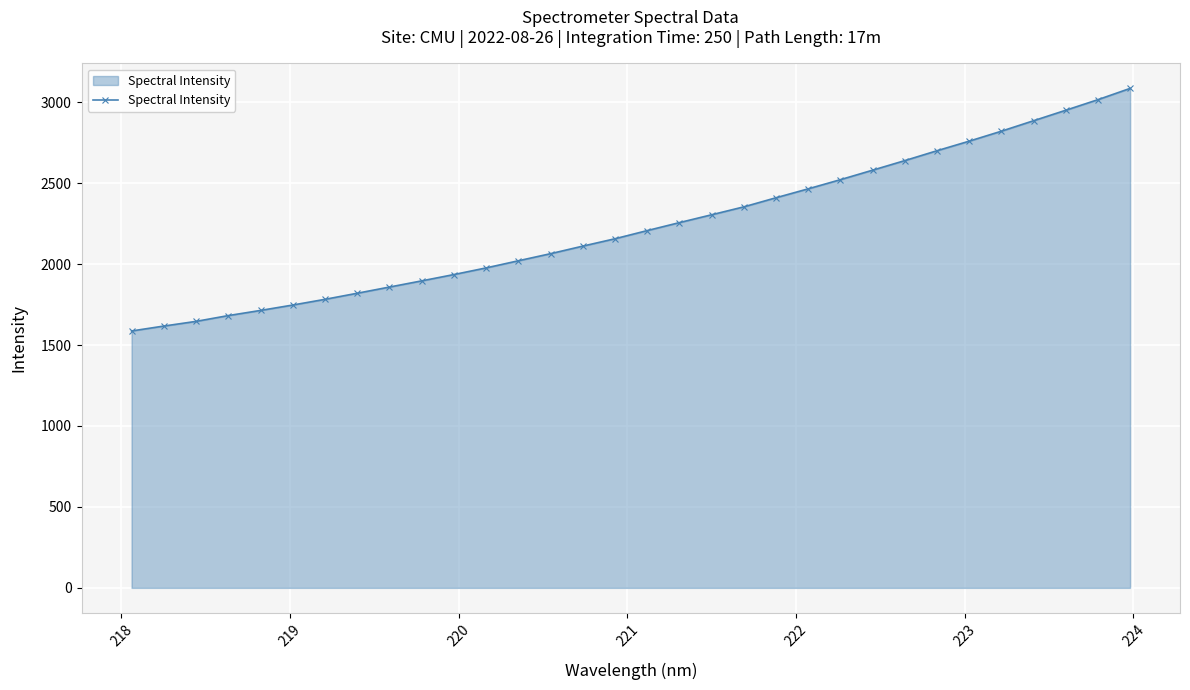

What is the average value?

2236.9